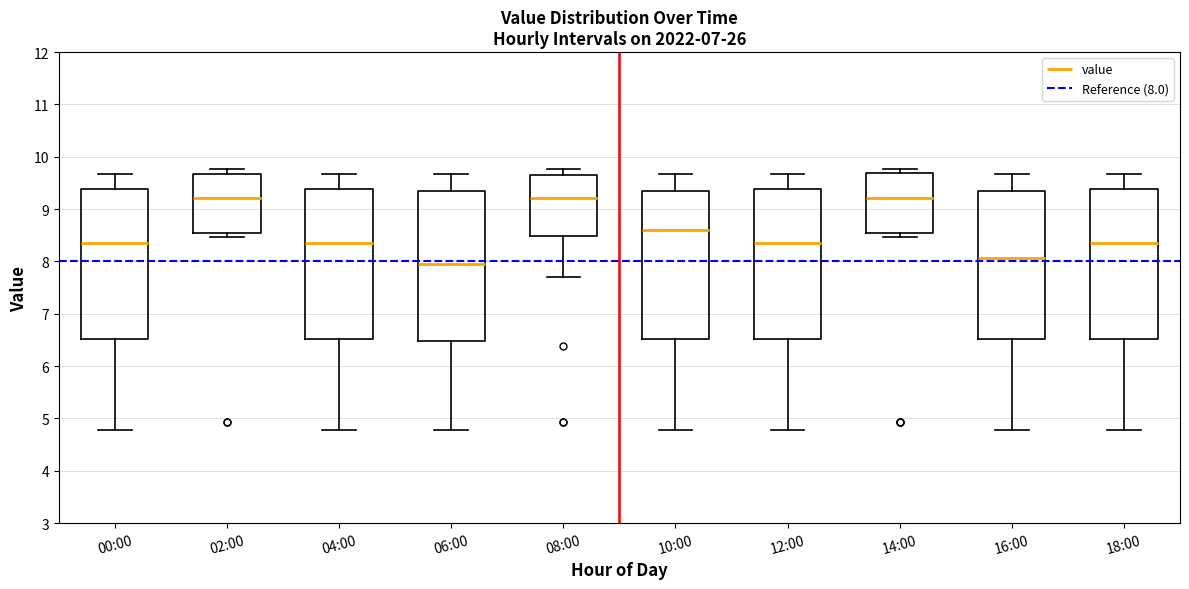

Reading left to right, transcribe this box plot: for each box, give where its median line is, the range the box spans, and where its two whiskers end, as read against the y-axis. The values are not printed on the chart, so give them approximately, as read against the axis.

00:00: median 8.4, box 6.5 to 9.4, whiskers 4.8 to 9.7
02:00: median 9.2, box 8.6 to 9.7, whiskers 8.5 to 9.8
04:00: median 8.4, box 6.5 to 9.4, whiskers 4.8 to 9.7
06:00: median 8.0, box 6.5 to 9.3, whiskers 4.8 to 9.7
08:00: median 9.2, box 8.5 to 9.6, whiskers 7.7 to 9.8
10:00: median 8.6, box 6.5 to 9.3, whiskers 4.8 to 9.7
12:00: median 8.4, box 6.5 to 9.4, whiskers 4.8 to 9.7
14:00: median 9.2, box 8.6 to 9.7, whiskers 8.5 to 9.8
16:00: median 8.1, box 6.5 to 9.3, whiskers 4.8 to 9.7
18:00: median 8.4, box 6.5 to 9.4, whiskers 4.8 to 9.7